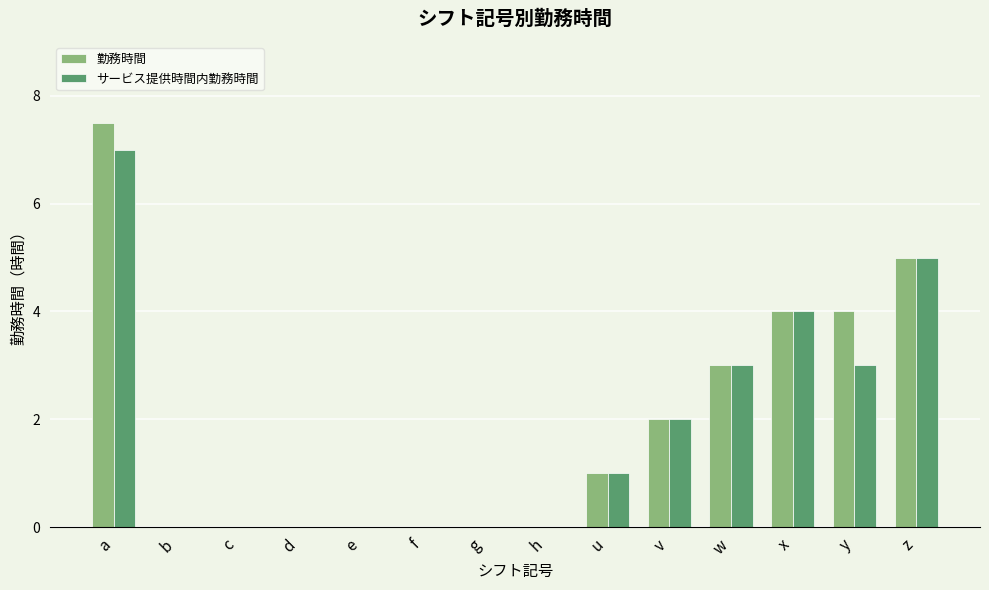

What is the highest value of the 勤務時間 series?

7.5